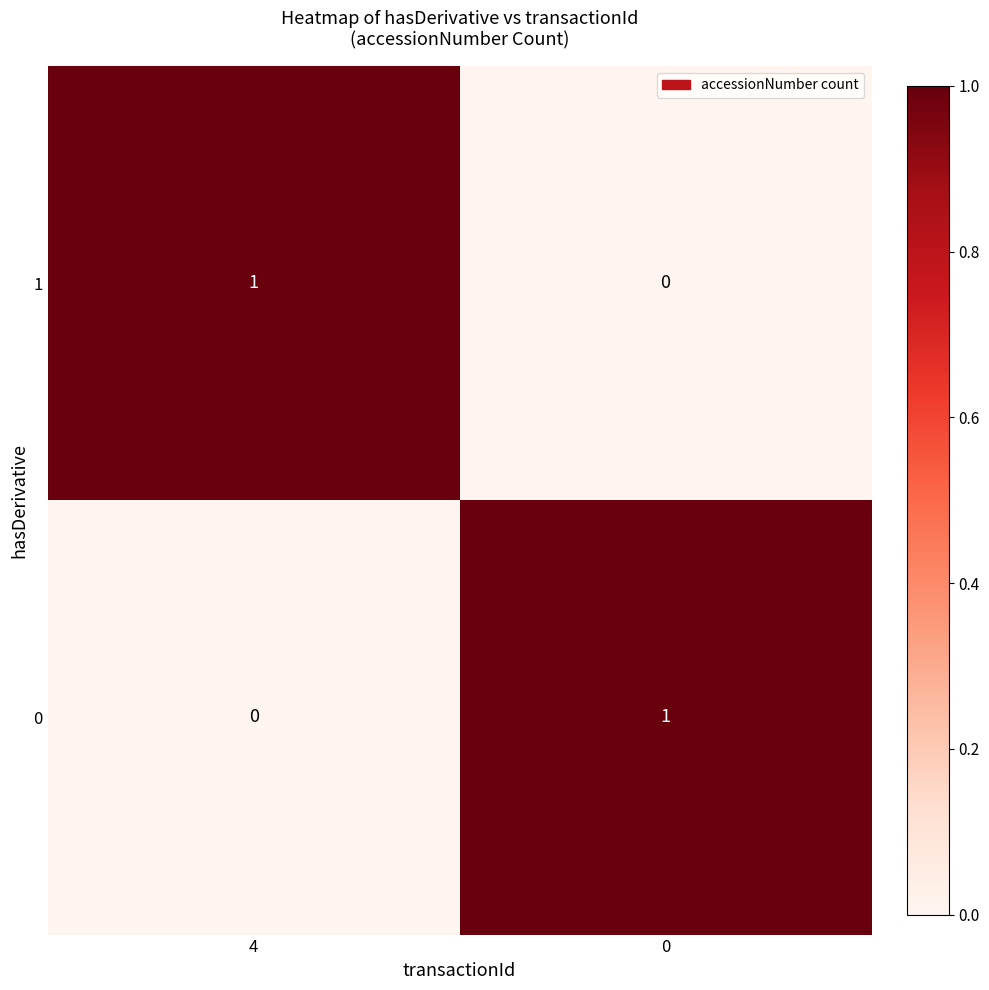

Is it true that 0 equals 1 at 0?

True